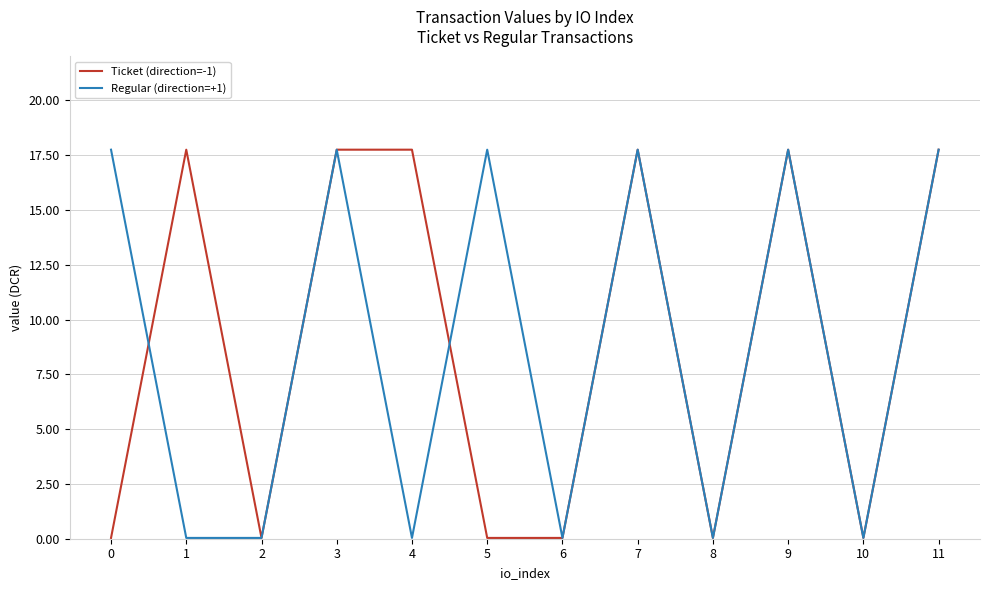

The Ticket (direction=-1) series shows 9.1 at 1. True or false?

False